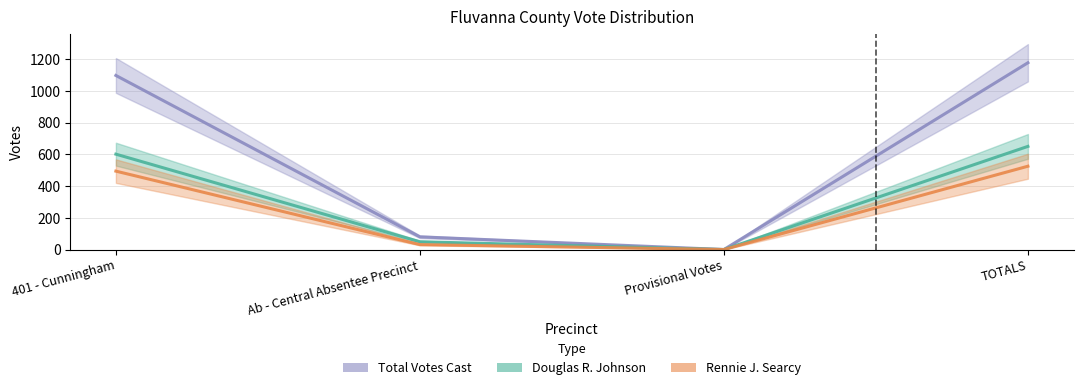

What position from the right is TOTALS?

1